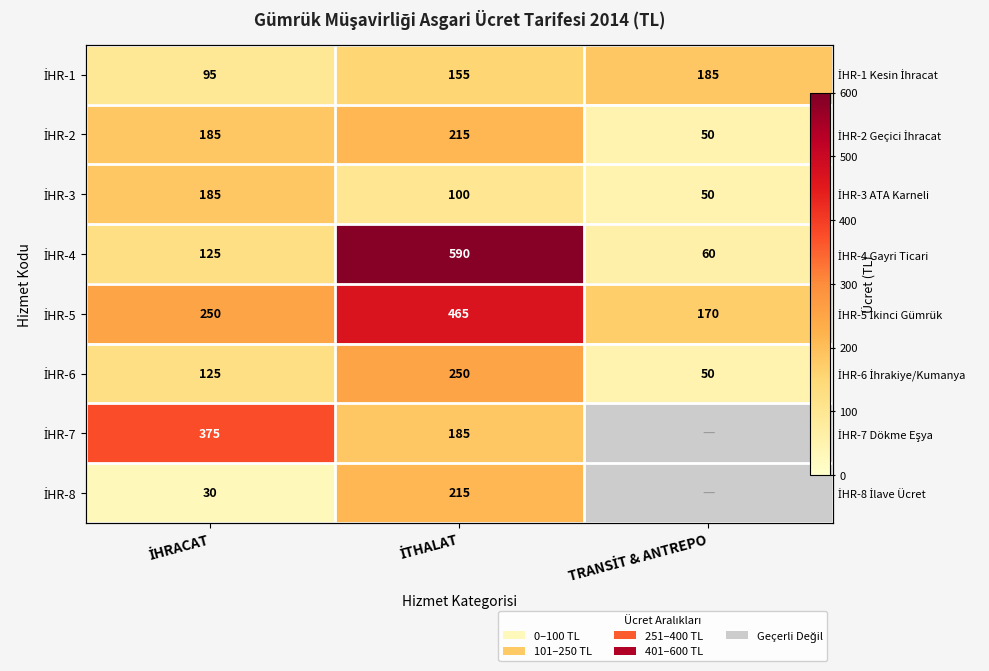

At TRANSİT & ANTREPO, list the series in order from smallest to largest.

İHR-2, İHR-3, İHR-6, İHR-4, İHR-5, İHR-1, İHR-7, İHR-8